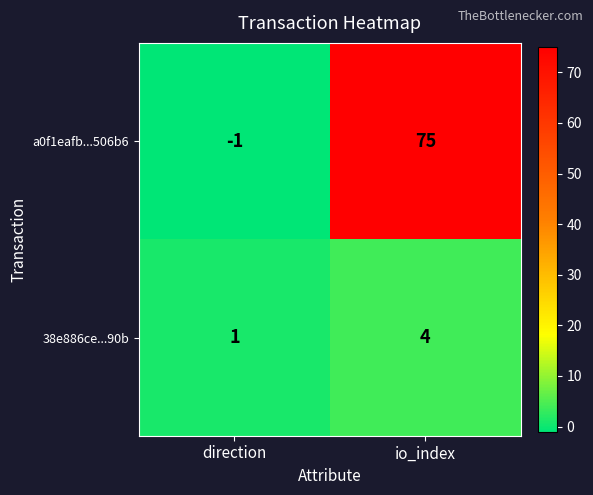

At which category is the sum across all series the highest?

io_index